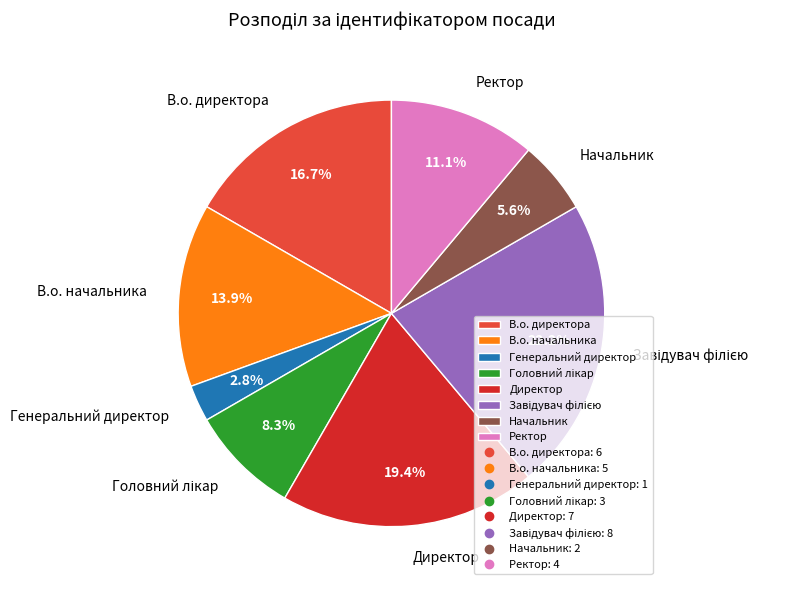

True or false: Начальник accounts for 6% of the total.

True